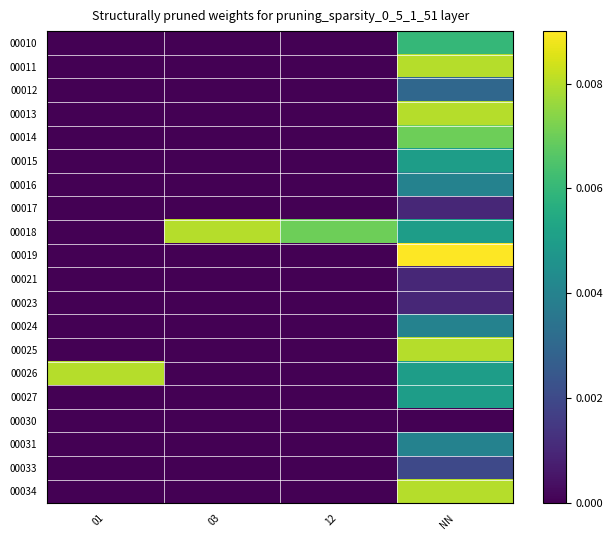

Which series changed the most between 01 and 12?

00026